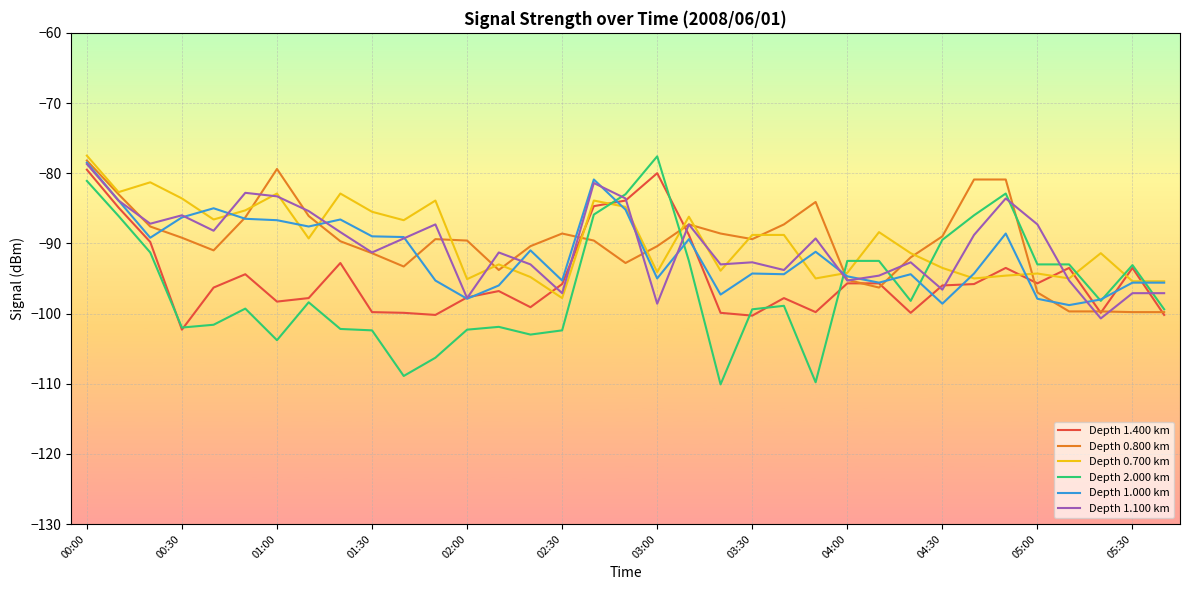

What is the smallest value displayed?

-110.1